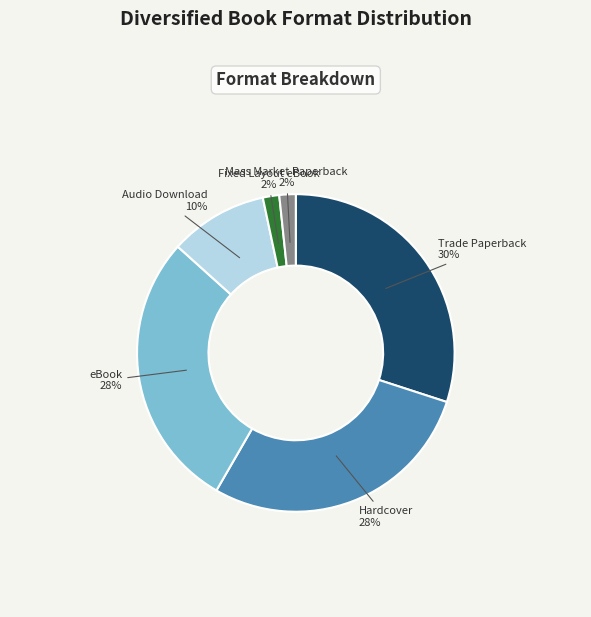

Does any single category account for the majority?

No